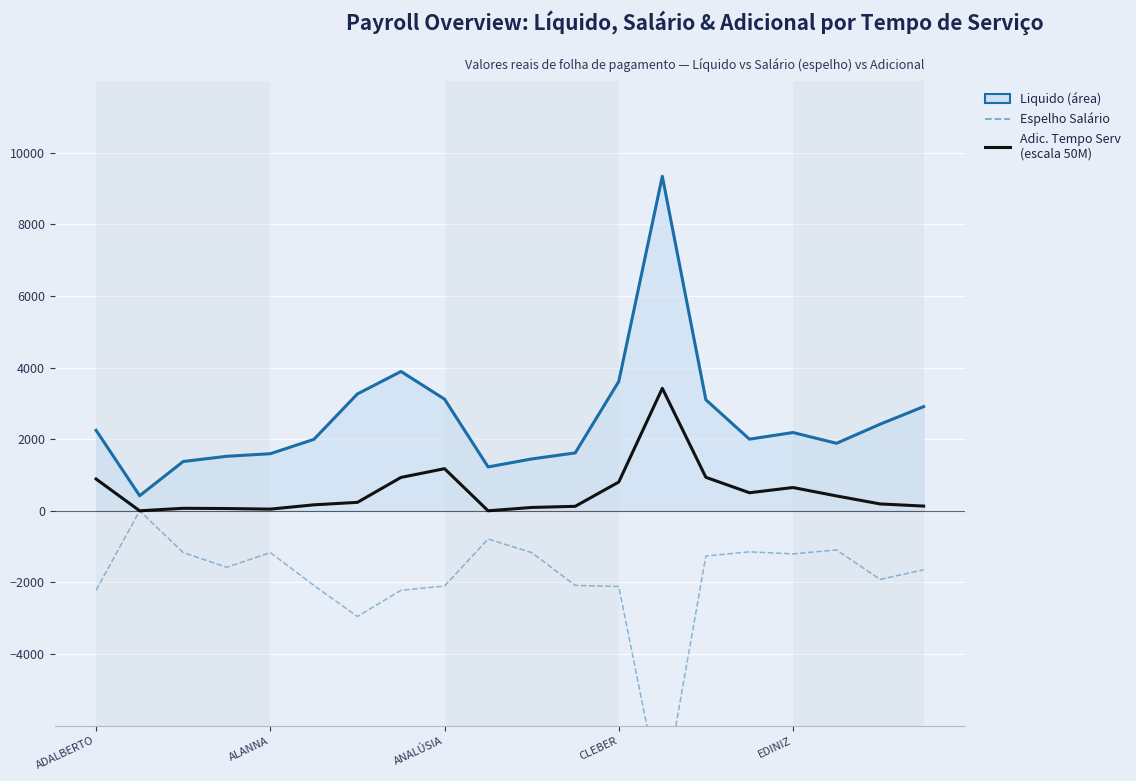

How many lines are shown in the chart?

3